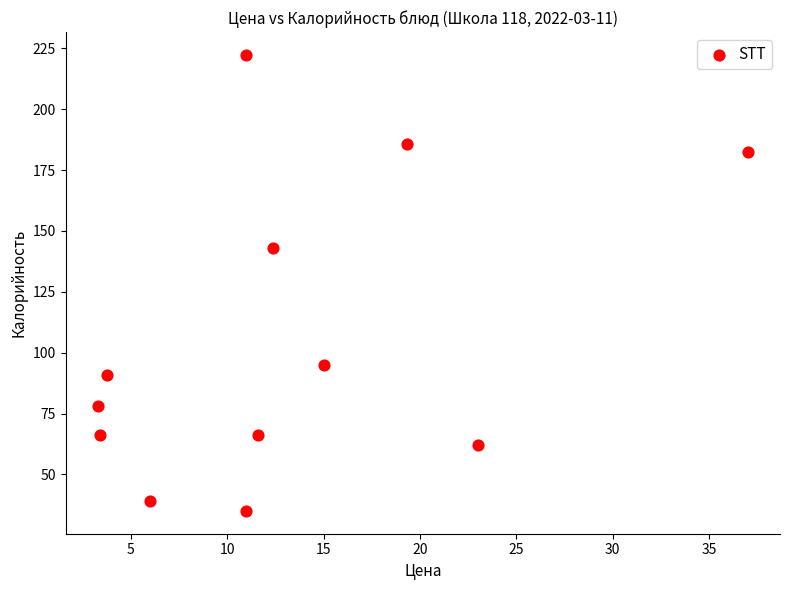

What Y value in the scatter plot is closest to 128?

142.9